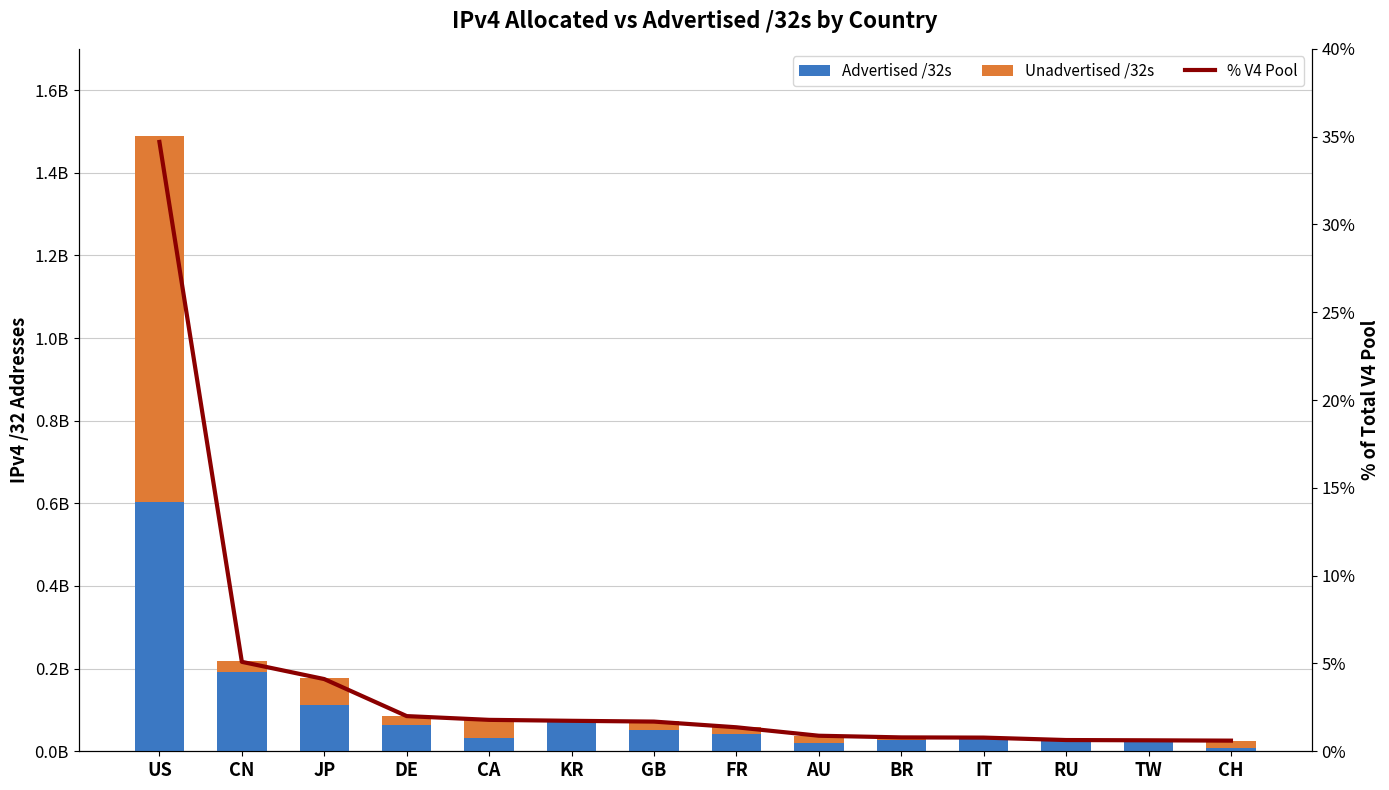

Count the number of data series in this chart.

3